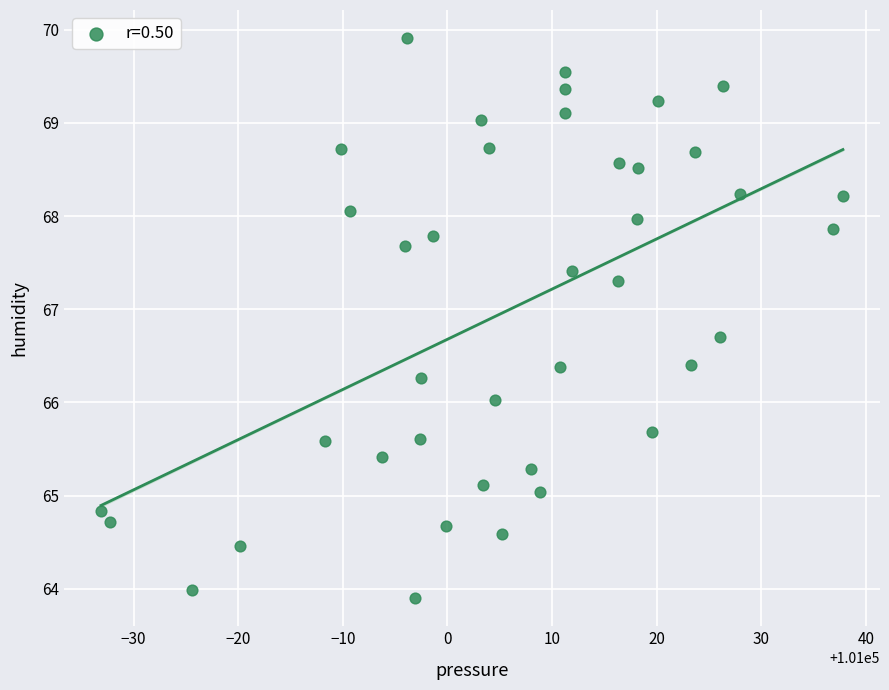

What is the range of X values (max minus min)?

70.9